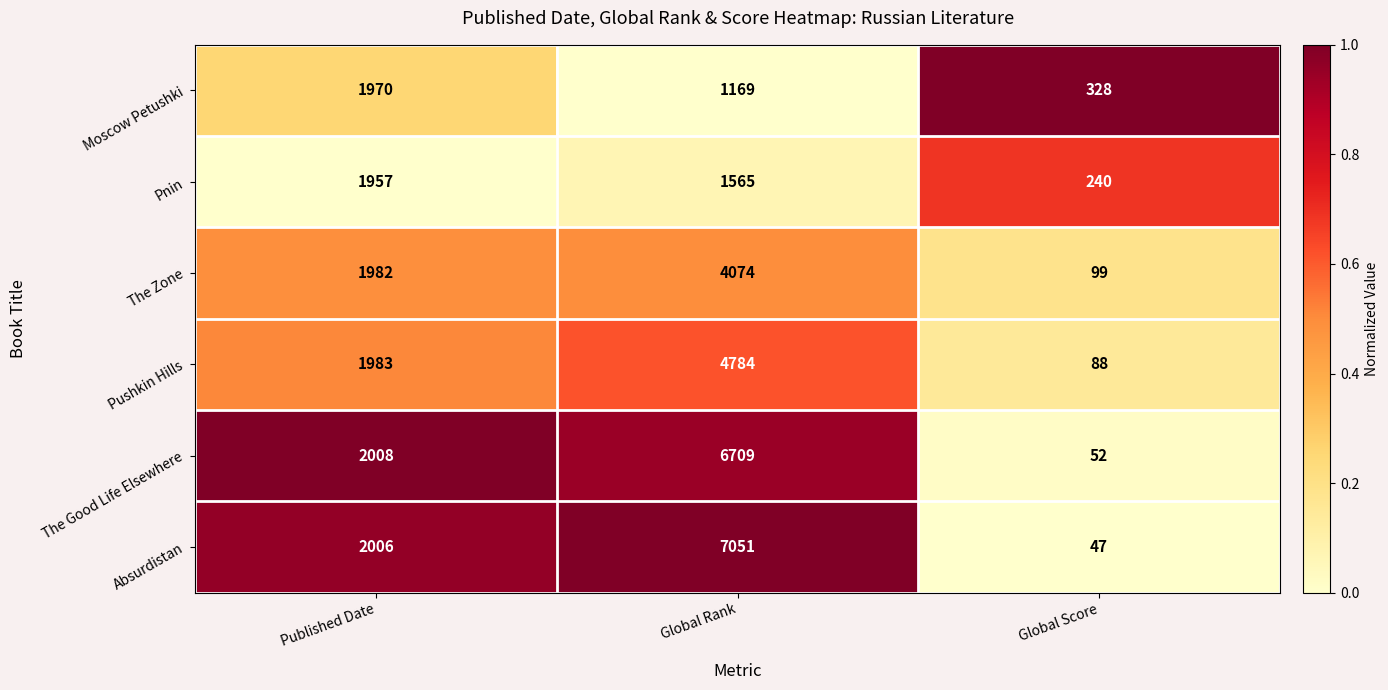

What is the difference between the highest and lowest values at Published Date?

51